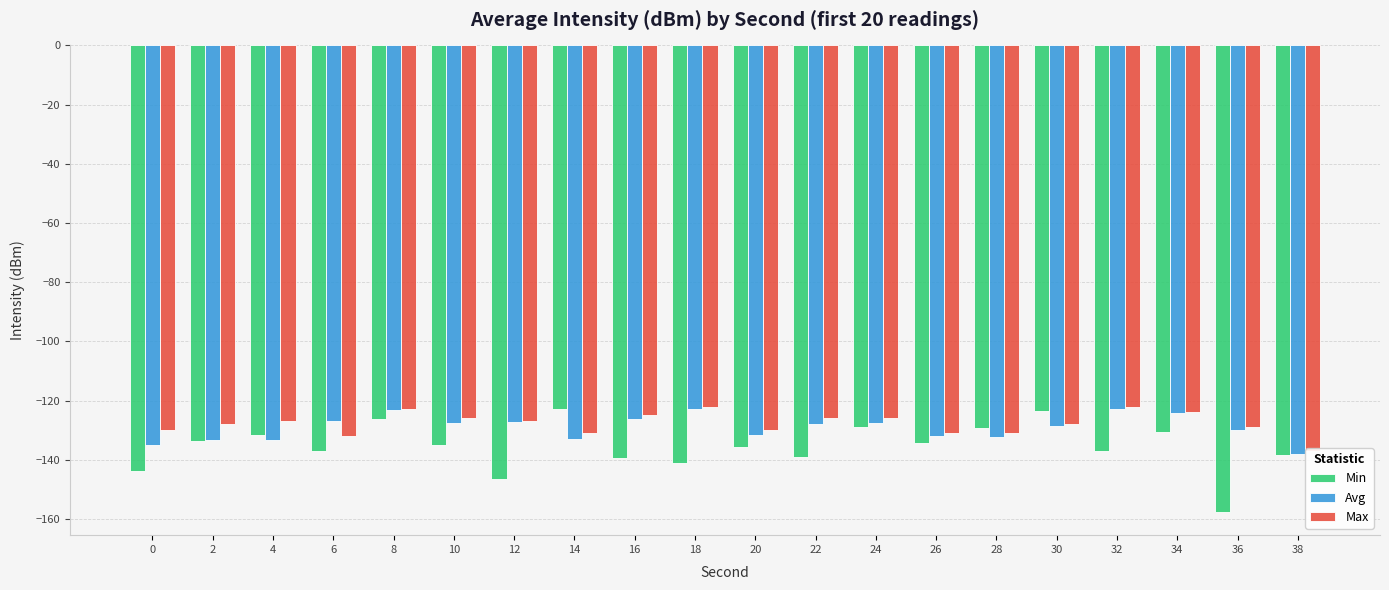

What is the value of the Max bar at the 1st from the left?

-130.0